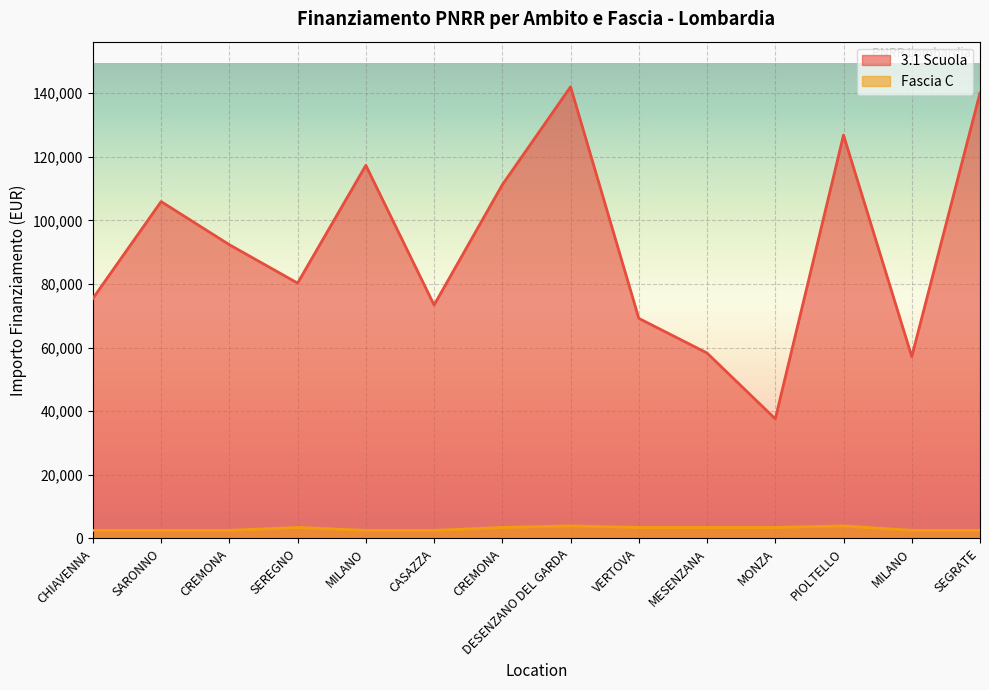

Reading left to right, transcribe all the data shown in this chart.

3.1 Scuola: 75442.6	105915.0	92341.9	80270.1	117311.1	73375.7	111198.7	142004.3	69180.1	58273.5	37577.6	126823.9	57143.9	140087.5
Fascia C: 2498.0	2498.0	2498.0	3413.0	2498.0	2498.0	3413.0	3903.0	3413.0	3413.0	3413.0	3903.0	2498.0	2498.0